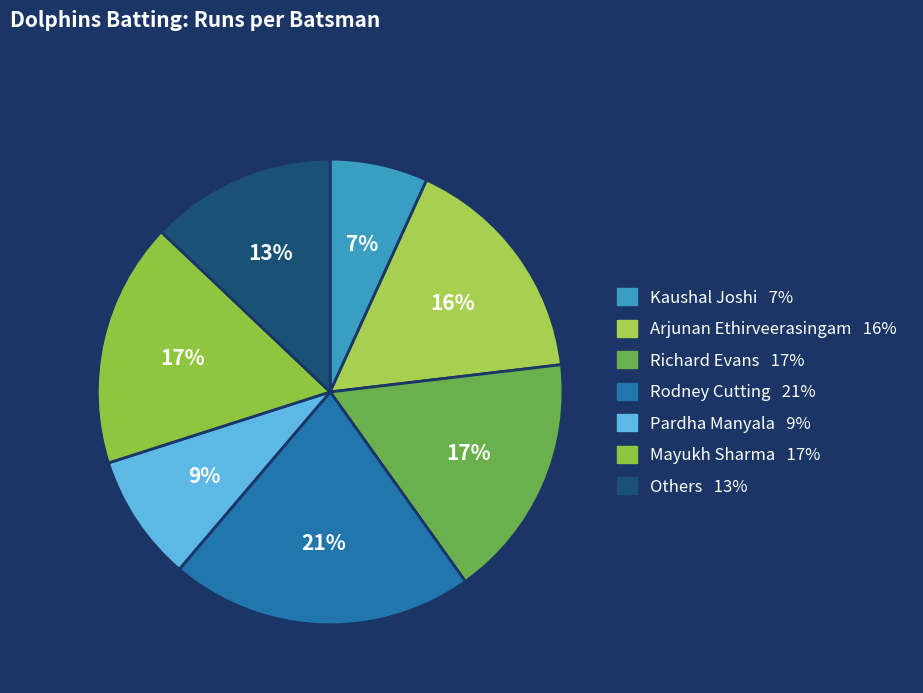

How many segments does this pie chart have?

7